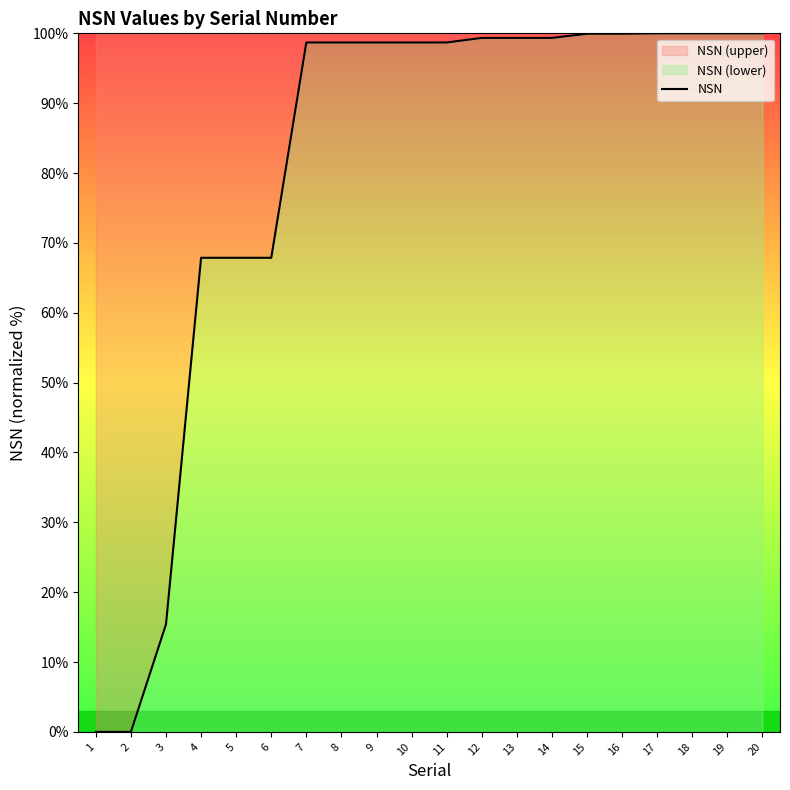

Is this an area chart (filled region under the line)?

No